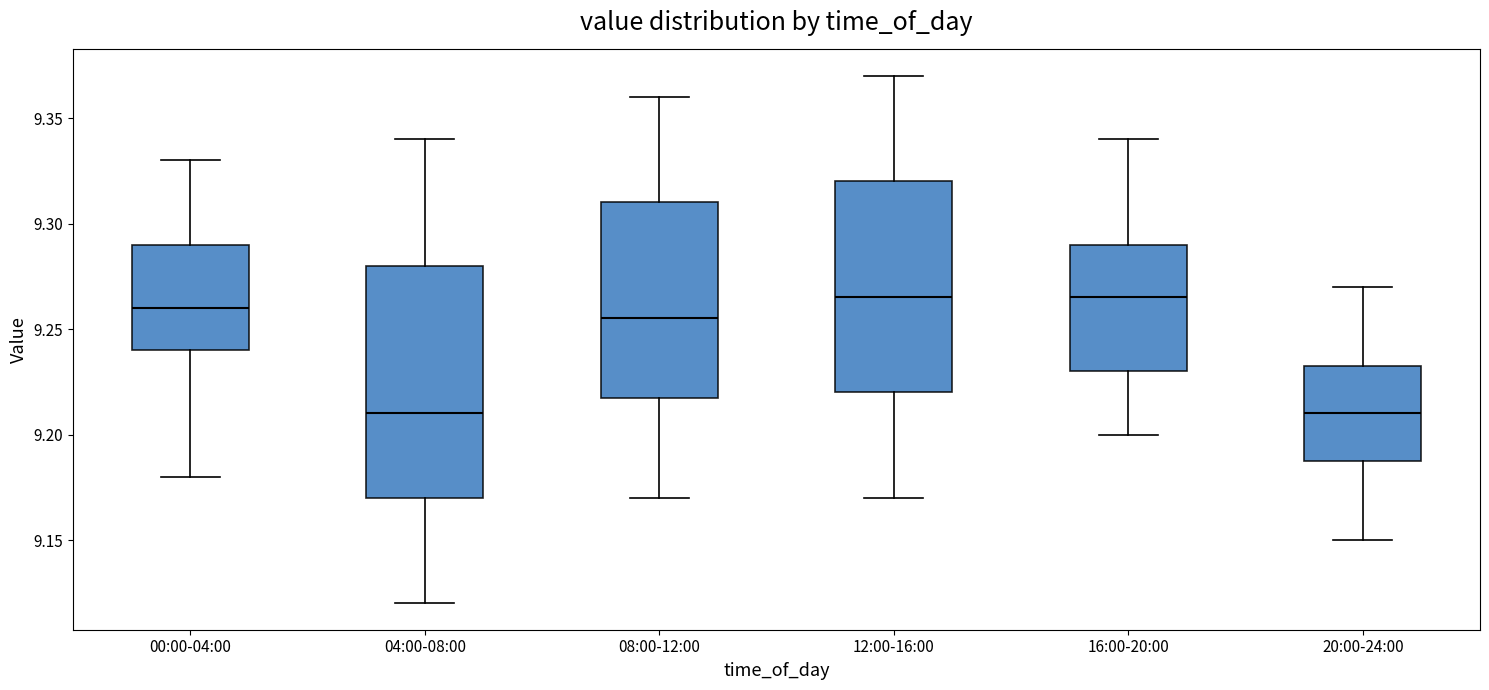

Reading left to right, read every box against the y-axis: the position of its median line, the range the box covers, and the ends of its whiskers. The values are not printed on the chart, so give them approximately, as read against the axis.

00:00-04:00: median 9.260, box 9.240 to 9.290, whiskers 9.180 to 9.330
04:00-08:00: median 9.210, box 9.170 to 9.280, whiskers 9.120 to 9.340
08:00-12:00: median 9.255, box 9.220 to 9.310, whiskers 9.170 to 9.360
12:00-16:00: median 9.265, box 9.220 to 9.320, whiskers 9.170 to 9.370
16:00-20:00: median 9.265, box 9.230 to 9.290, whiskers 9.200 to 9.340
20:00-24:00: median 9.210, box 9.190 to 9.235, whiskers 9.150 to 9.270